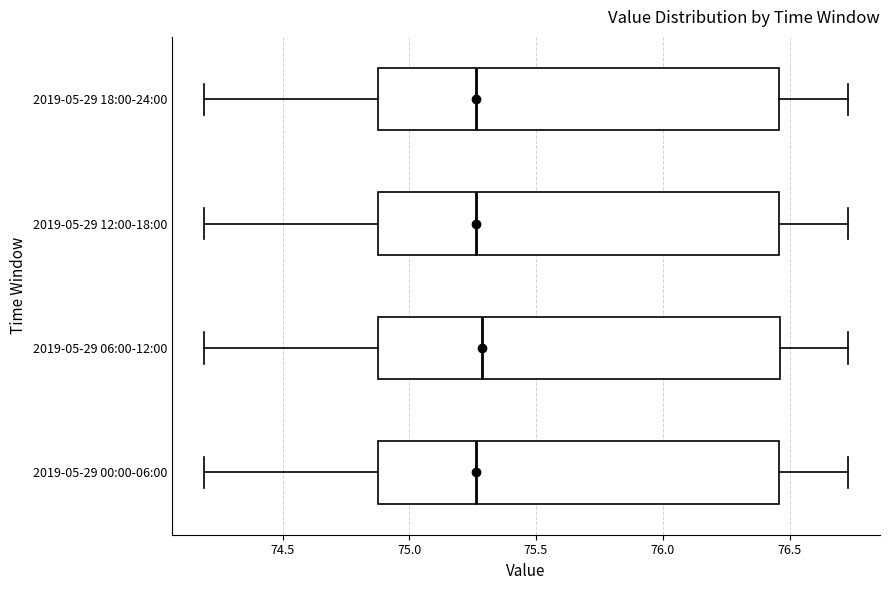

Reading bottom to top, read every box against the x-axis: the position of its median line, the range the box covers, and the ends of its whiskers. The values are not printed on the chart, so give them approximately, as read against the axis.

2019-05-29 00:00-06:00: median 75.25, box 74.90 to 76.45, whiskers 74.20 to 76.75
2019-05-29 06:00-12:00: median 75.30, box 74.90 to 76.45, whiskers 74.20 to 76.75
2019-05-29 12:00-18:00: median 75.25, box 74.90 to 76.45, whiskers 74.20 to 76.75
2019-05-29 18:00-24:00: median 75.25, box 74.90 to 76.45, whiskers 74.20 to 76.75